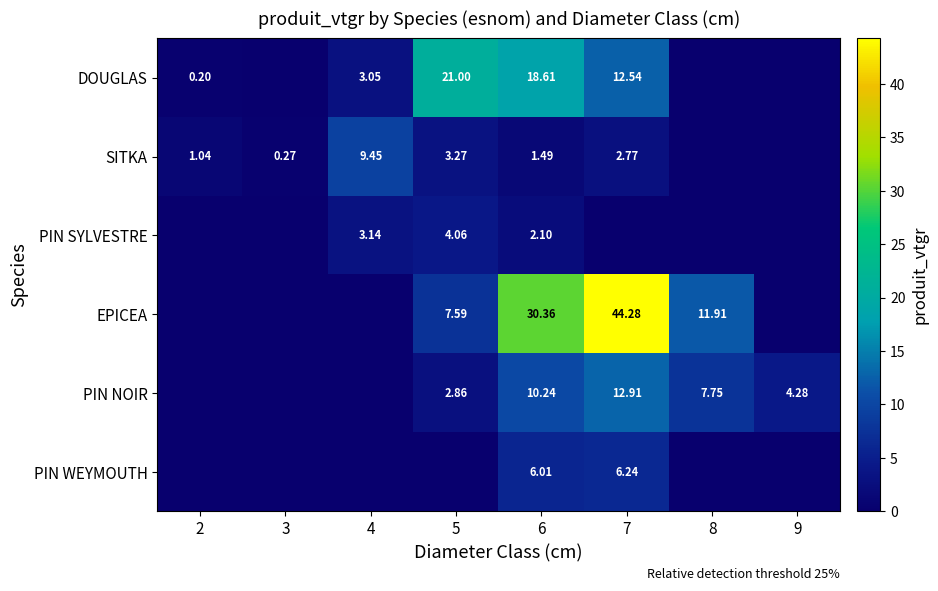

What is the maximum value shown in the chart?

44.3